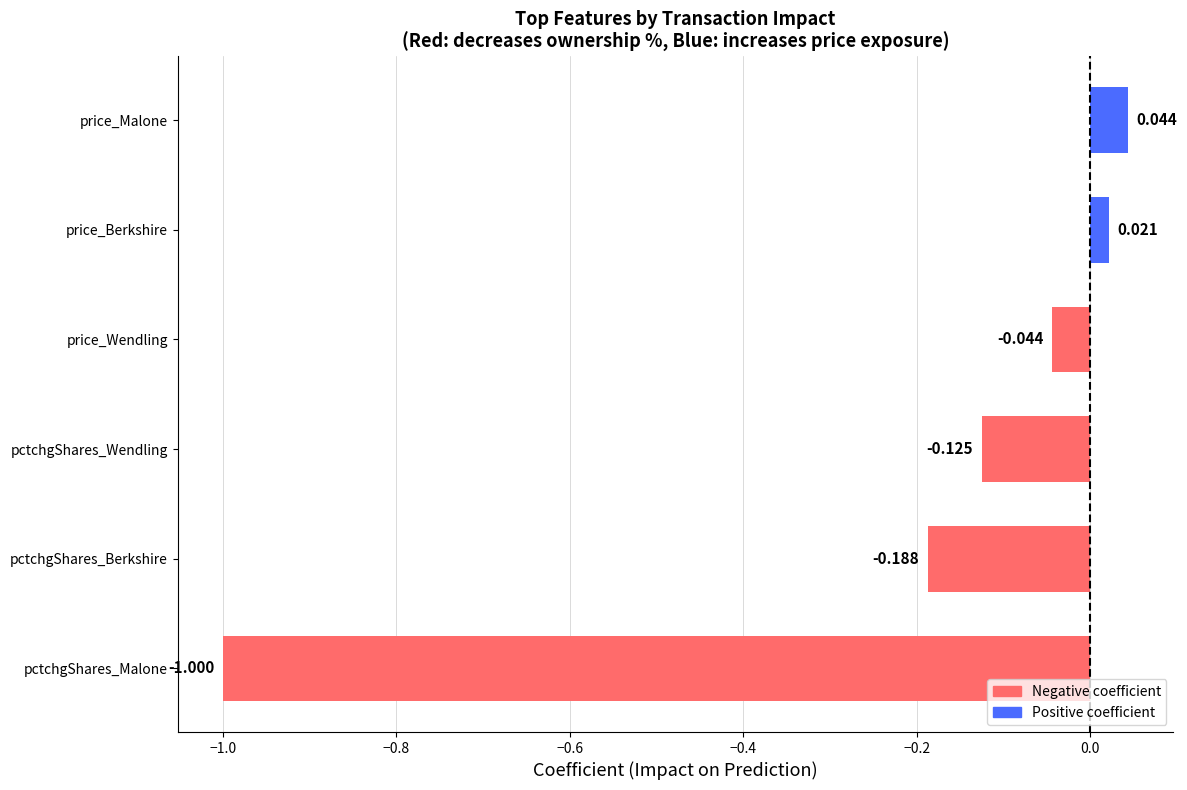

At which category does the chart reach its minimum across all series?

pctchgShares_Malone